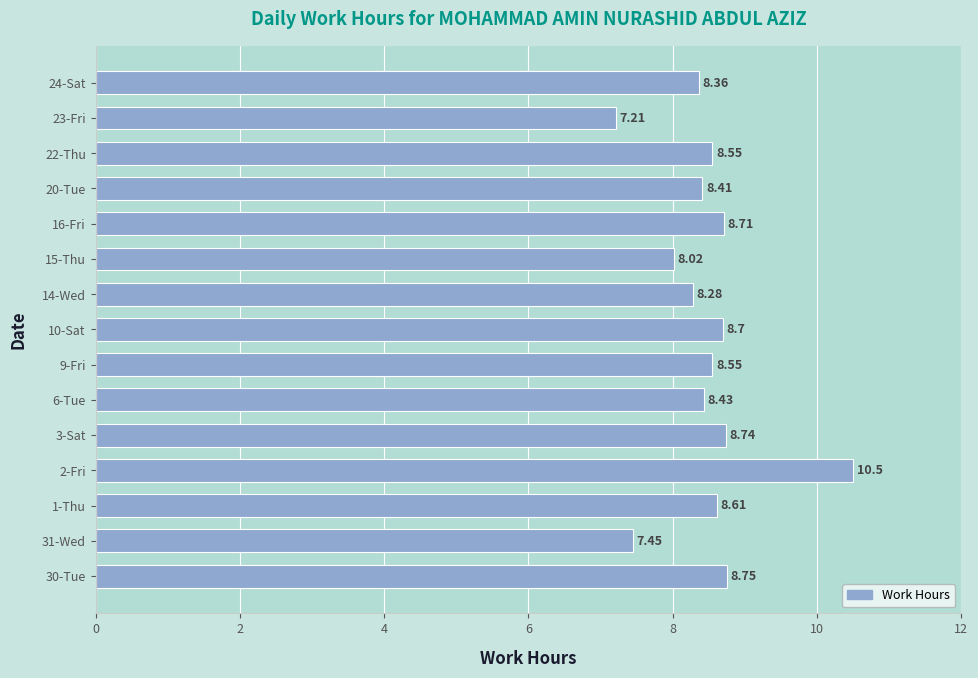

Count the number of data series in this chart.

1